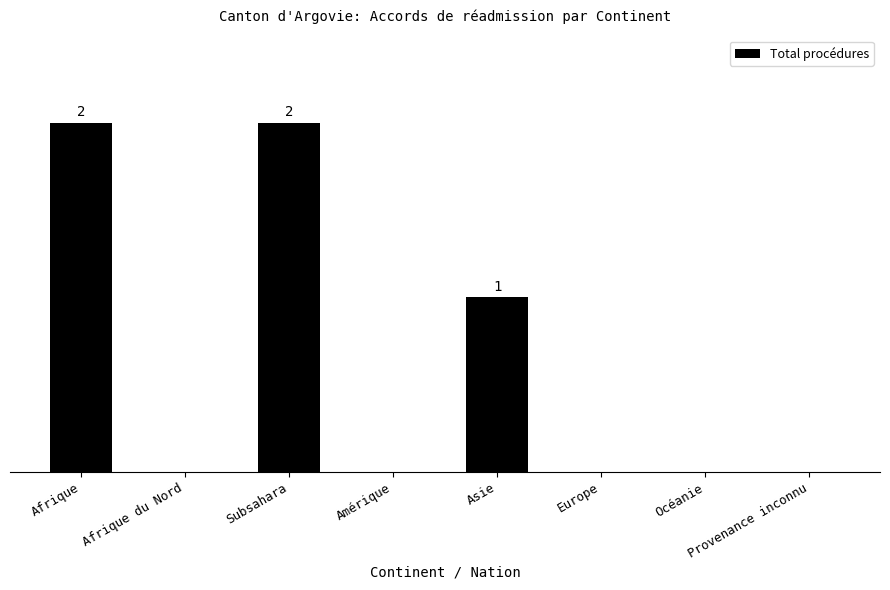

At which category does the chart reach its peak across all series?

Afrique